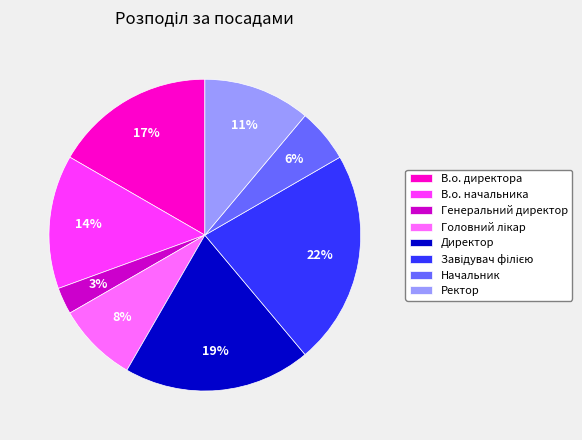

To the nearest percent, what is the difference between the largest and smallest slice percentages?

19%